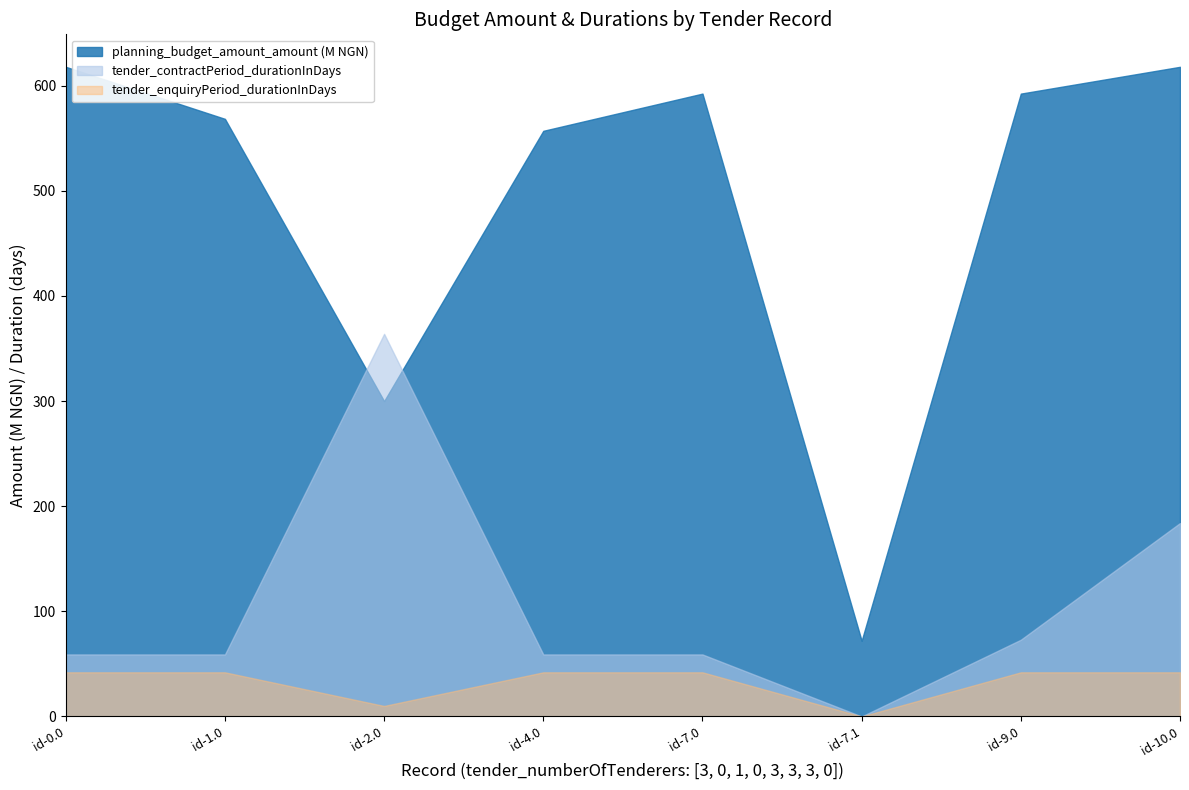

Which series has the largest total across all categories?

planning_budget_amount_amount (M NGN)